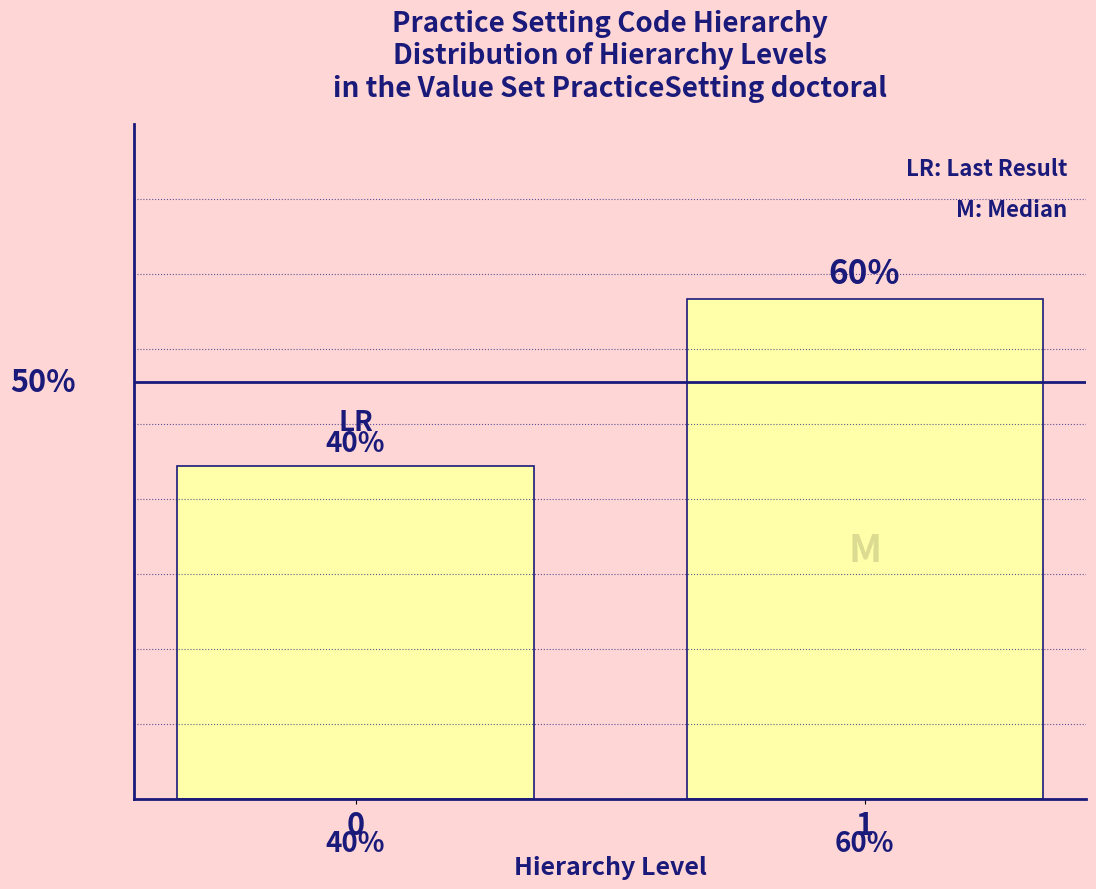

List the labels in order of value, smallest first.

0, 1